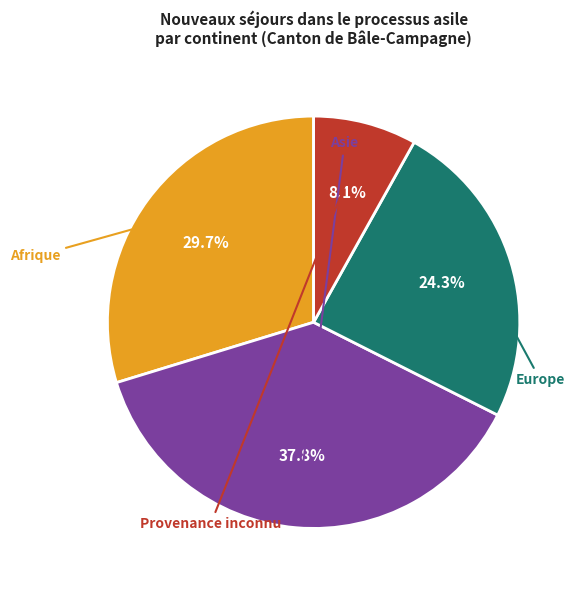

Is there any slice that represents more than half of the pie?

No